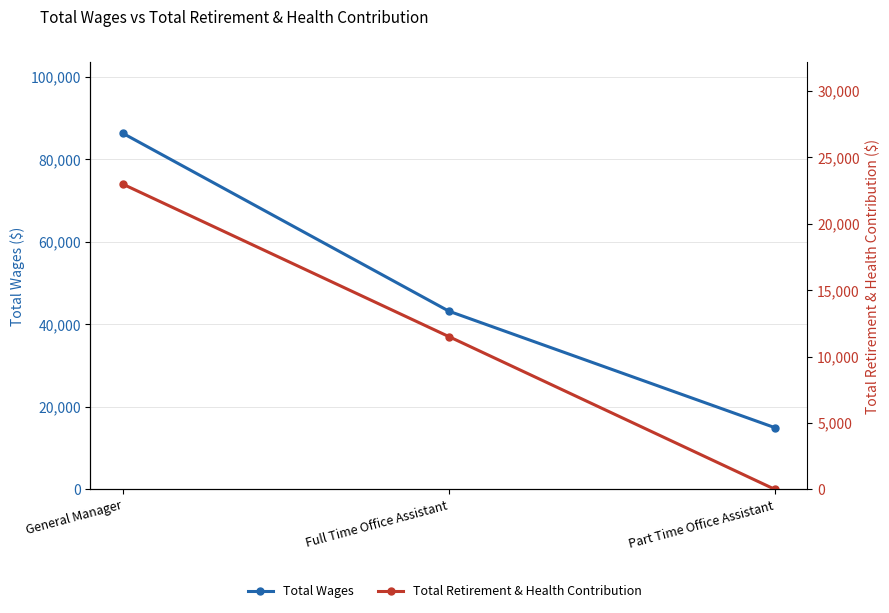

Where is Total Wages nearest to the value 50590?

Full Time Office Assistant